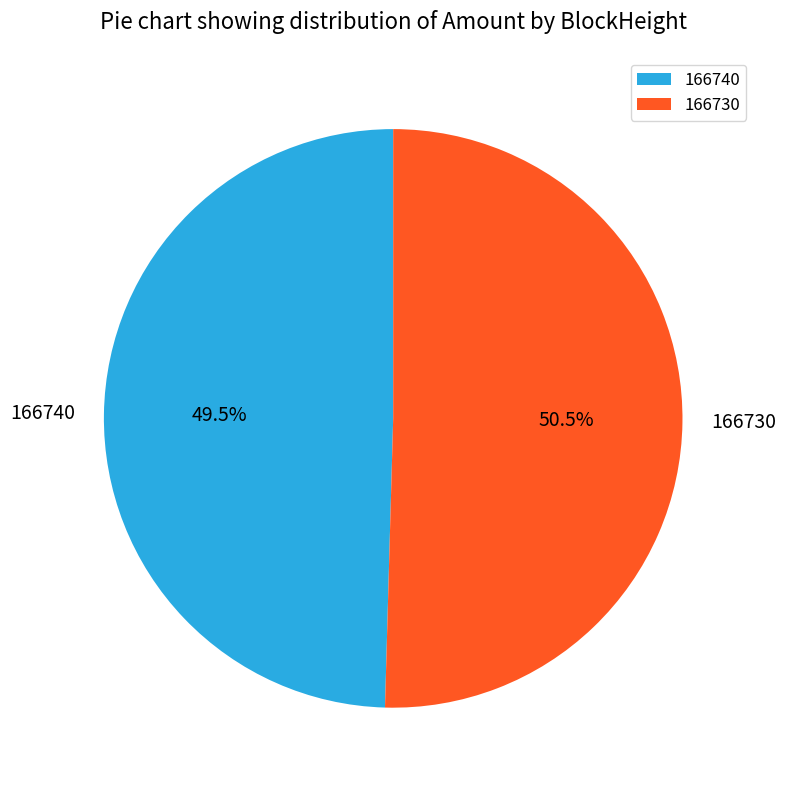

Which slice is the smallest?

166740